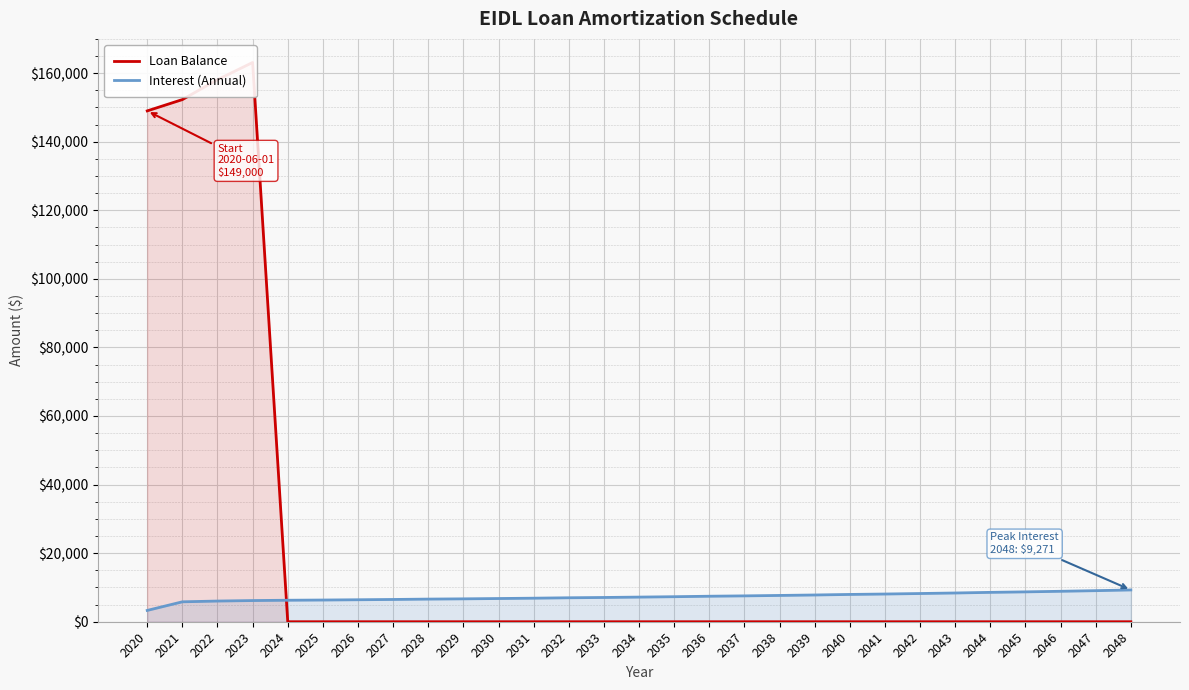

Reading left to right, transcribe all the data shown in this chart.

Loan Balance: 149000.0	152299.2	158109.6	163117.8	0.0	0.0	0.0	0.0	0.0	0.0	0.0	0.0	0.0	0.0	0.0	0.0	0.0	0.0	0.0	0.0	0.0	0.0	0.0	0.0	0.0	0.0	0.0	0.0	0.0
Interest (Annual): 3299.2	5810.4	6032.1	6175.6	6268.5	6329.9	6411.1	6495.5	6601.5	6674.7	6769.1	6867.1	6988.4	7075.2	7184.9	7298.8	7437.8	7540.5	7668.0	7800.3	7959.9	8081.1	8229.2	8382.9	8566.5	8709.1	8881.1	9059.7	9271.0